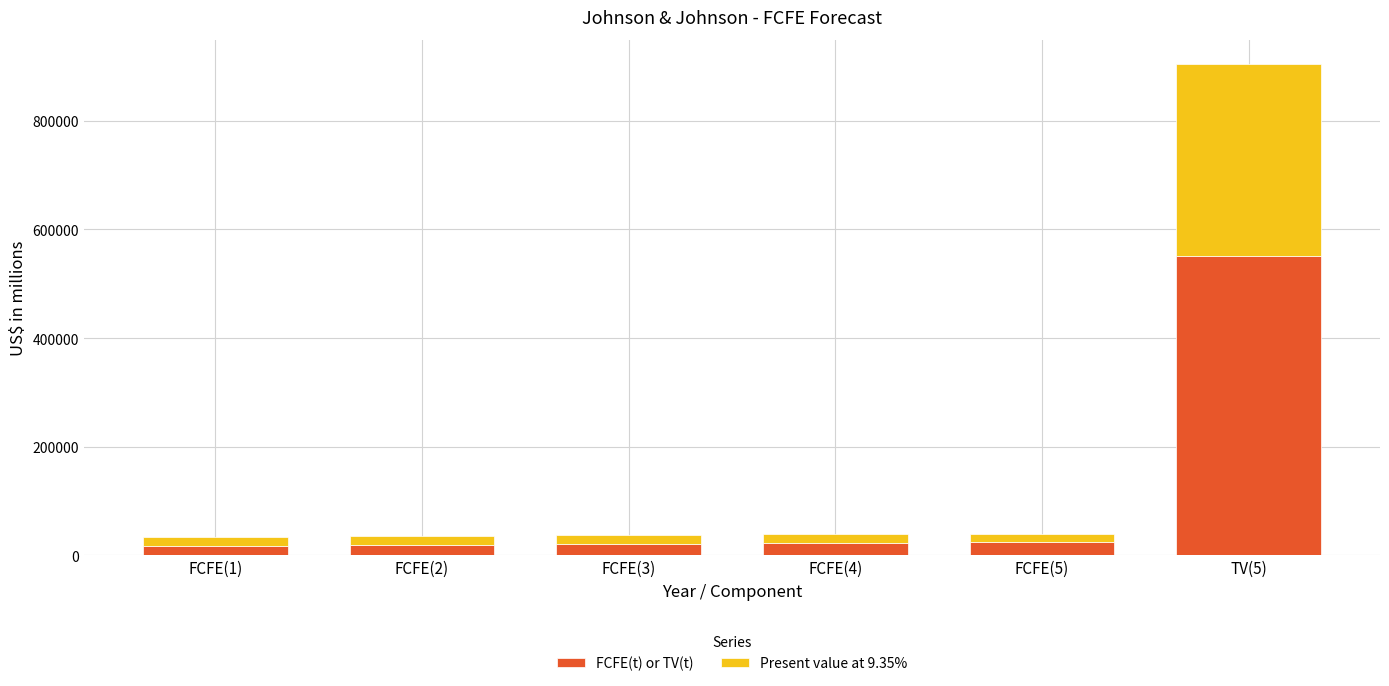

What is the difference between the FCFE(t) or TV(t) values at TV(5) and FCFE(4)?

528522